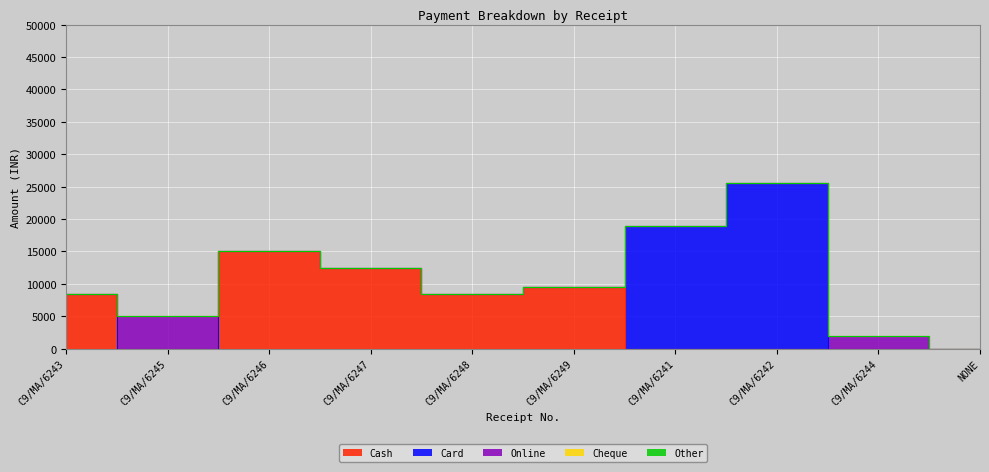

Which series has the widest spread of values?

Card